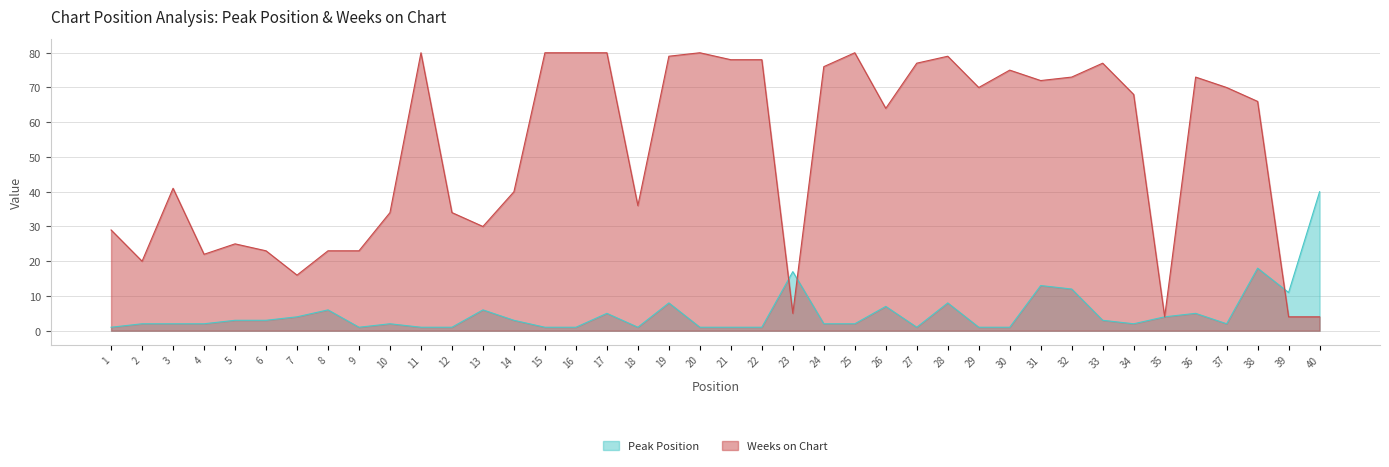

What is the difference between the Weeks on Chart values at 1 and 25?

51